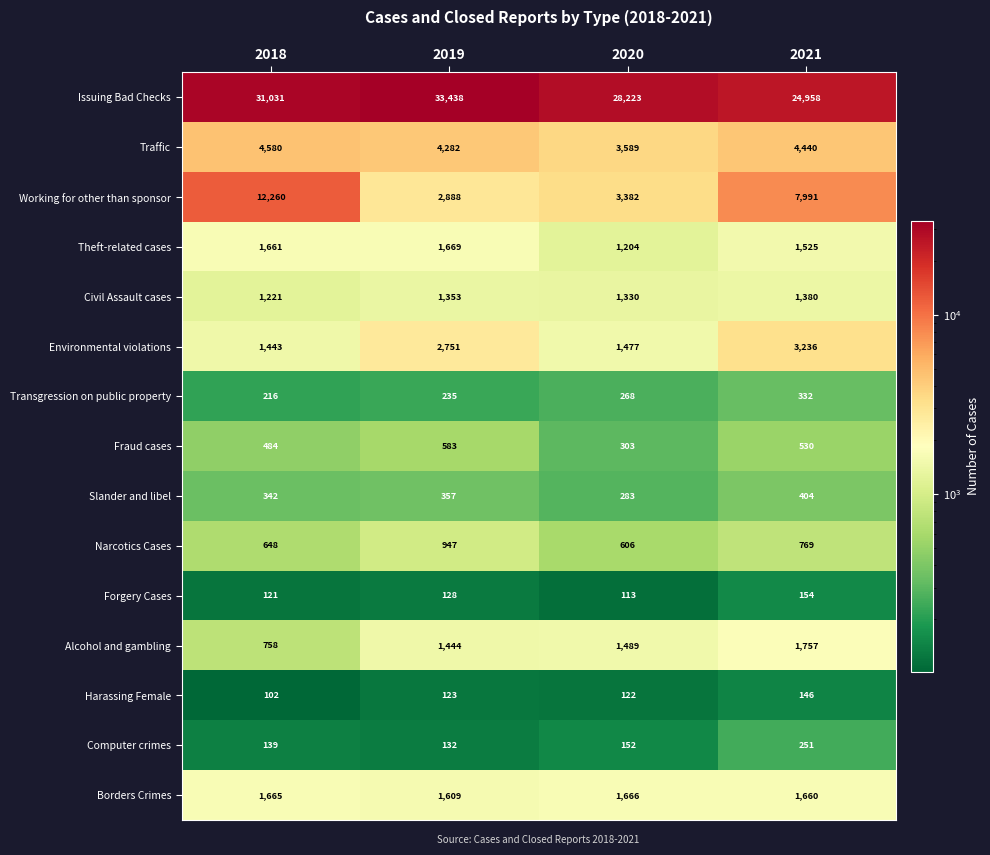

Which category has the highest value in the Forgery Cases series?

2021